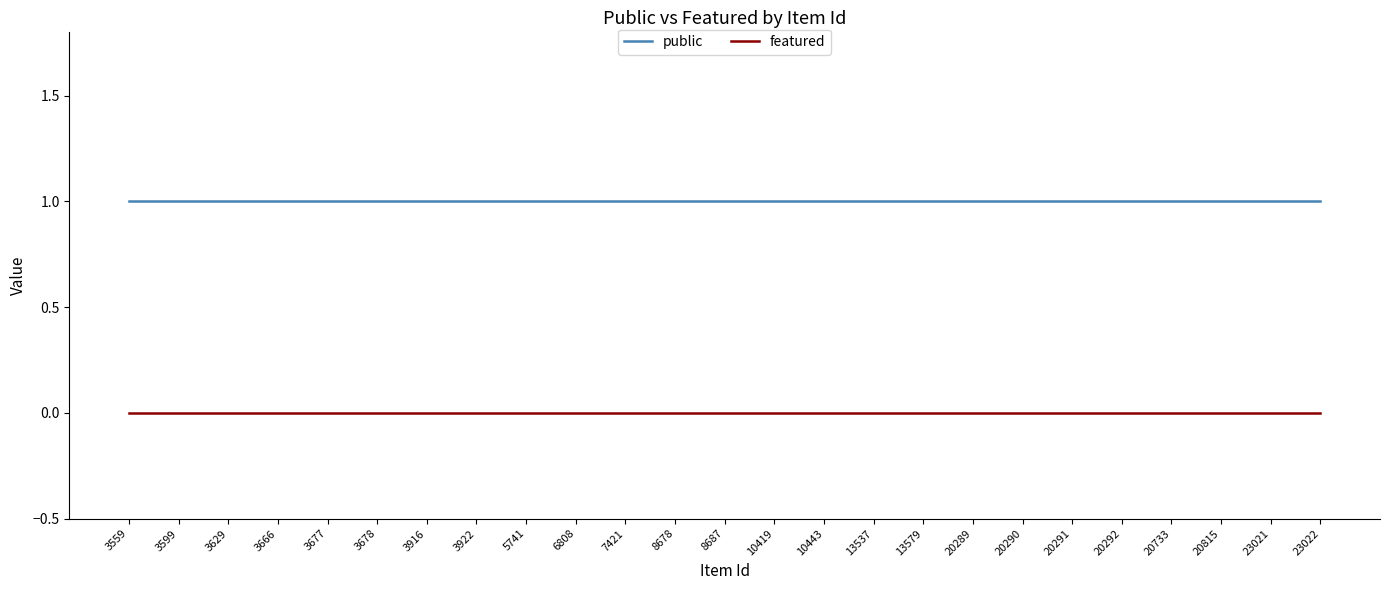

True or false: featured and public cross at least once.

False